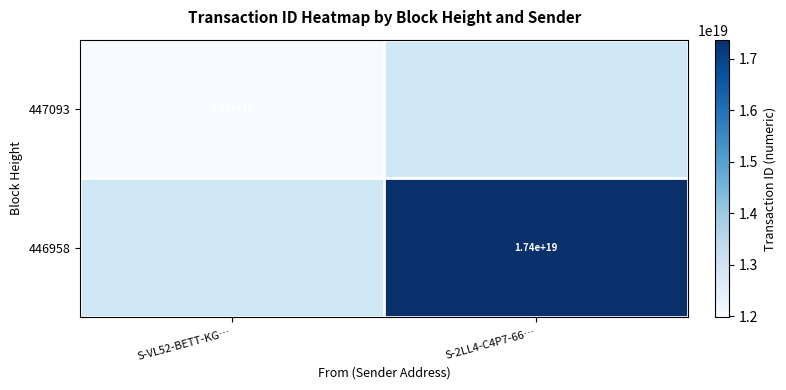

The 446958 series shows 17400000000000000000 at S-2LL4-C4P7-66…. True or false?

True